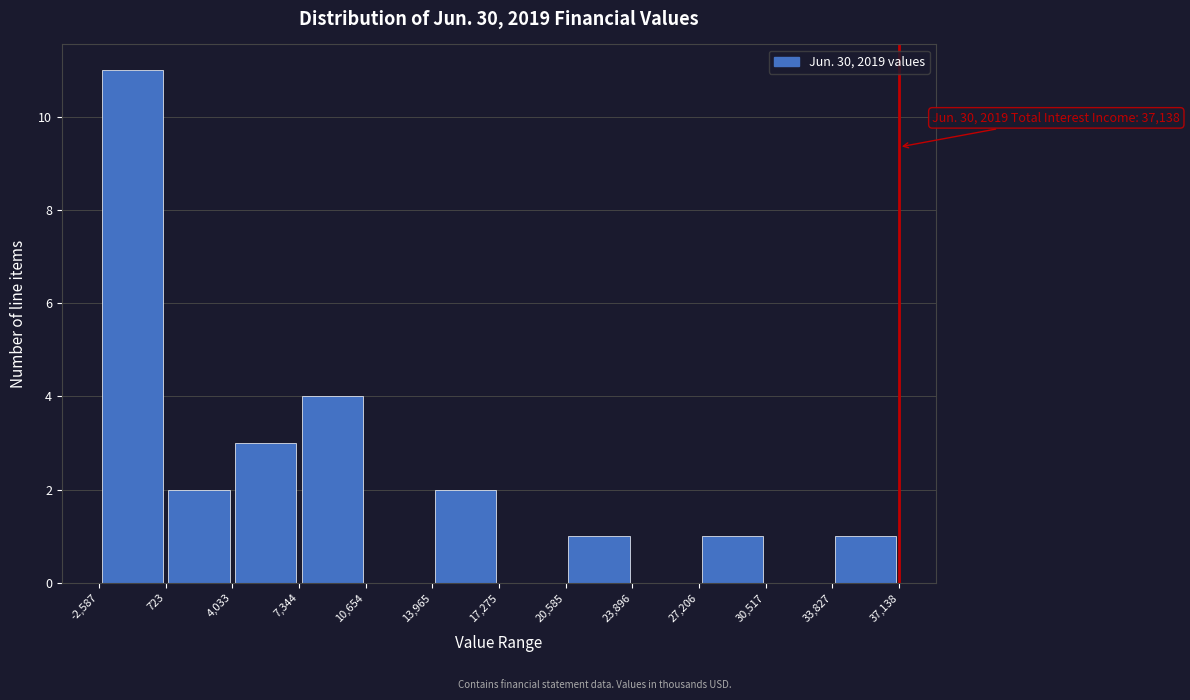

Which range on the x-axis has the tallest bar?

-2,587 to 723